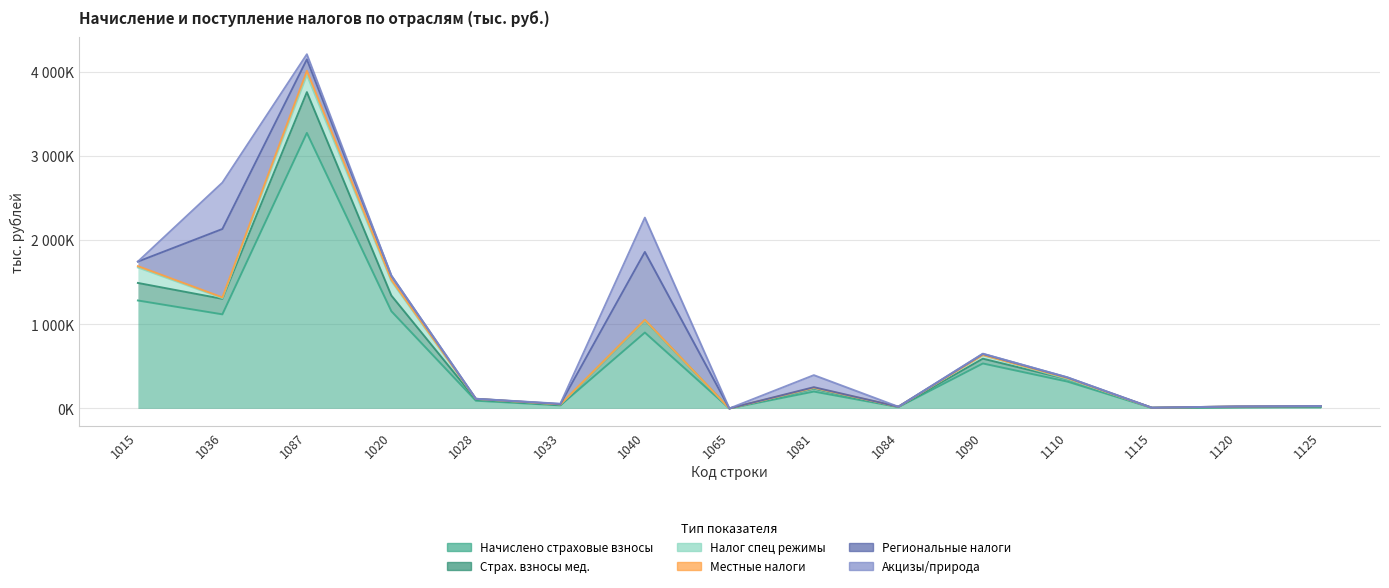

How many data points in col_20 (Налог спец режимы) are less than 5459?

7